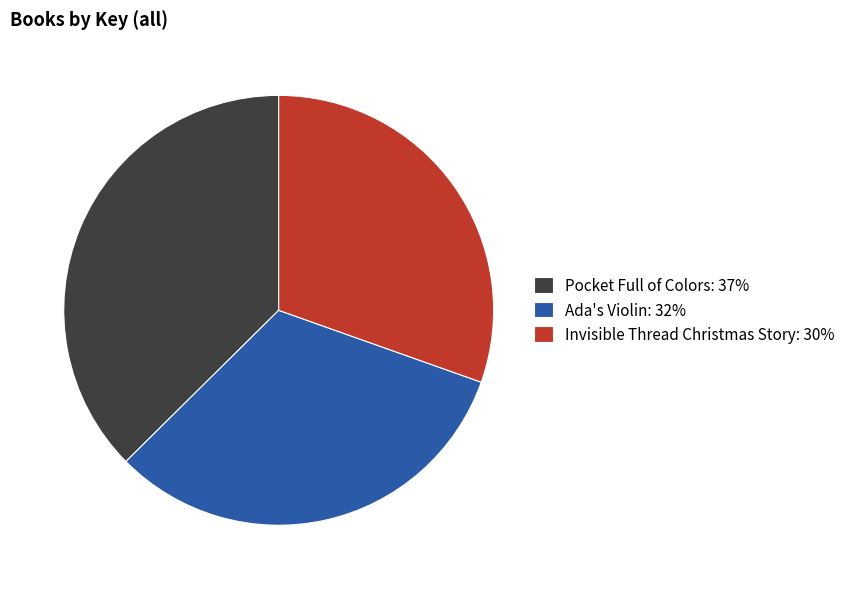

To the nearest percent, what is the difference between the Invisible Thread Christmas Story and Pocket Full of Colors slice percentages?

7%